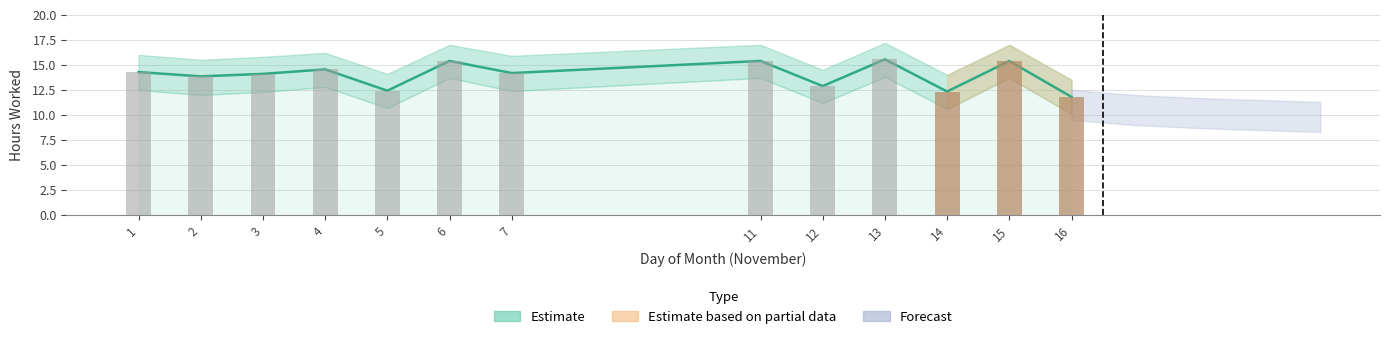

What is the value of the Estimate bar at the 11th from the left?

12.3